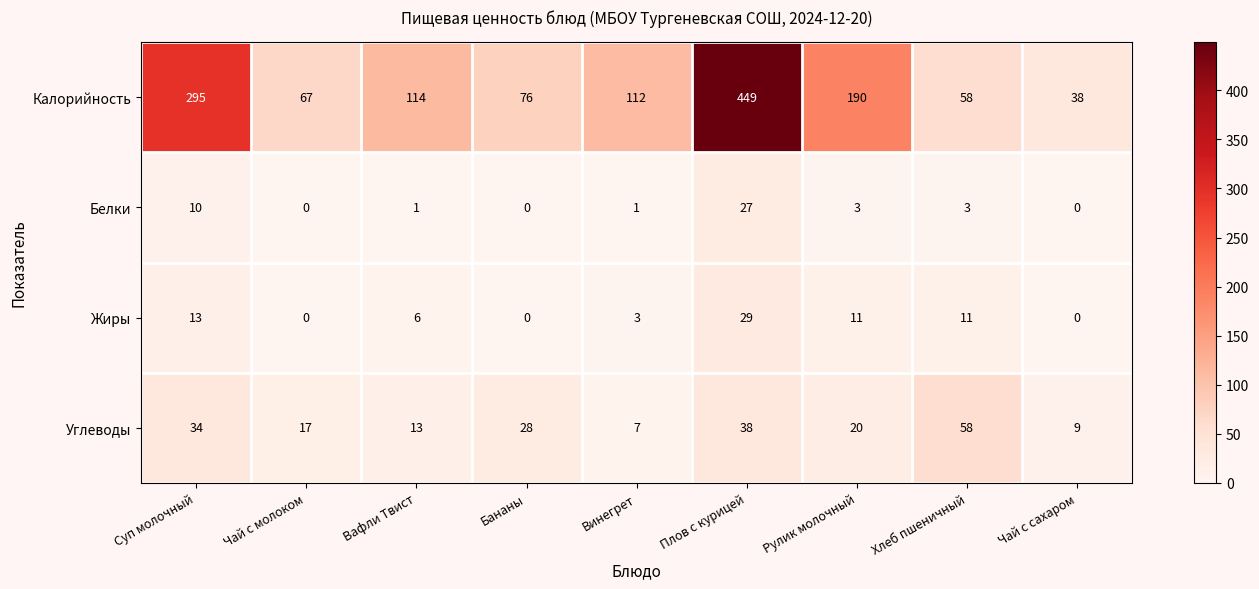

True or false: Углеводы has a value of 29 at Рулик молочный.

False